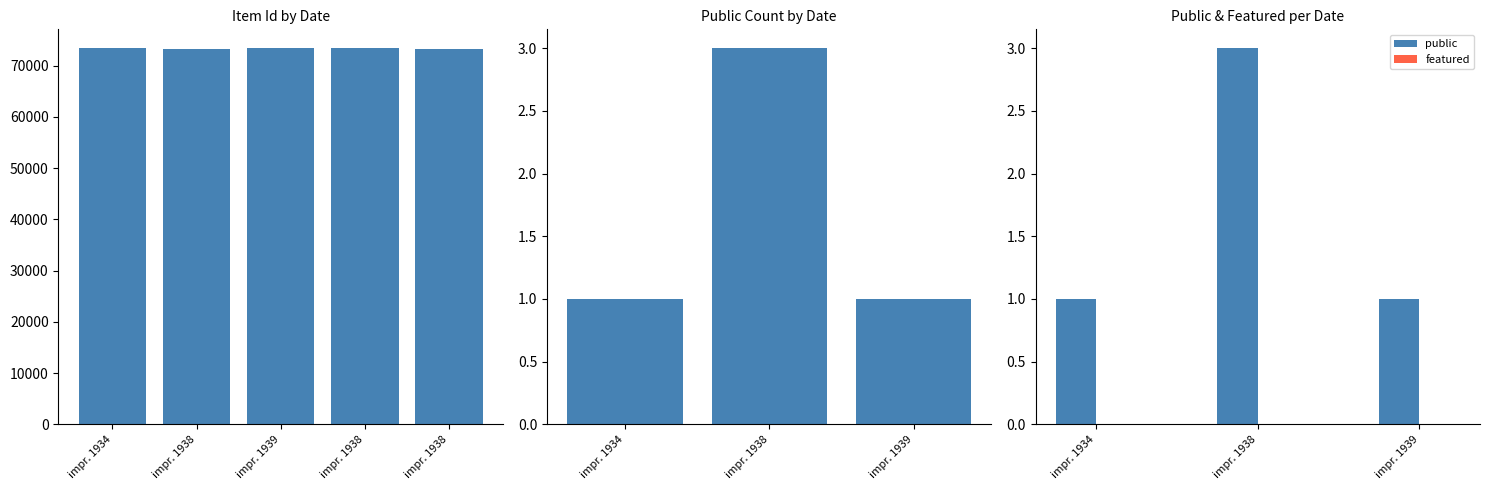

What is the greatest value displayed?

73392